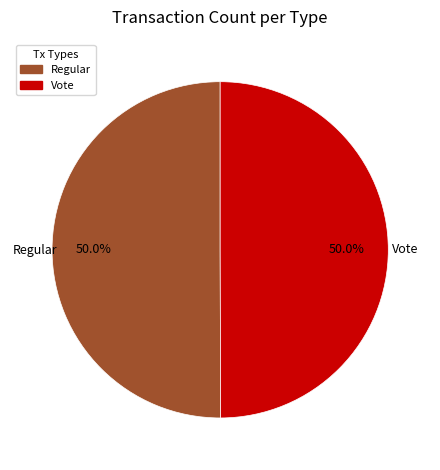

How much of the chart is everything except Vote?

50.0%